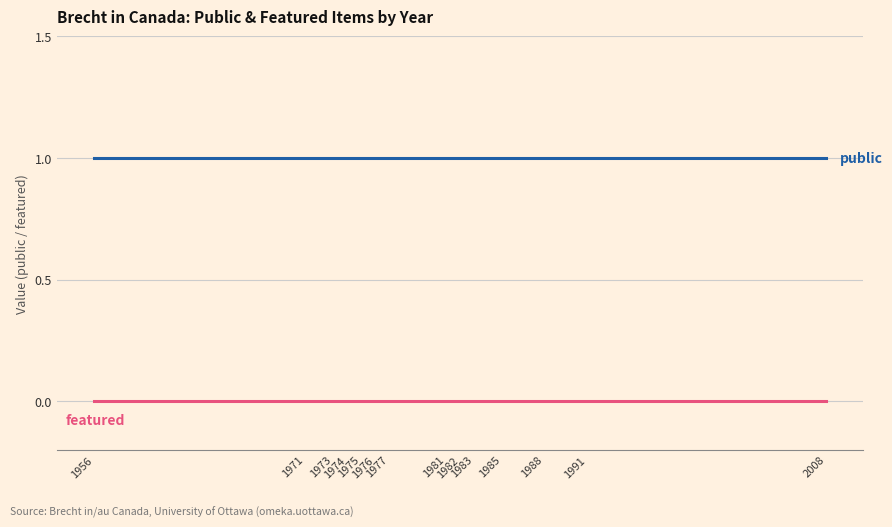

True or false: featured and public cross at least once.

False